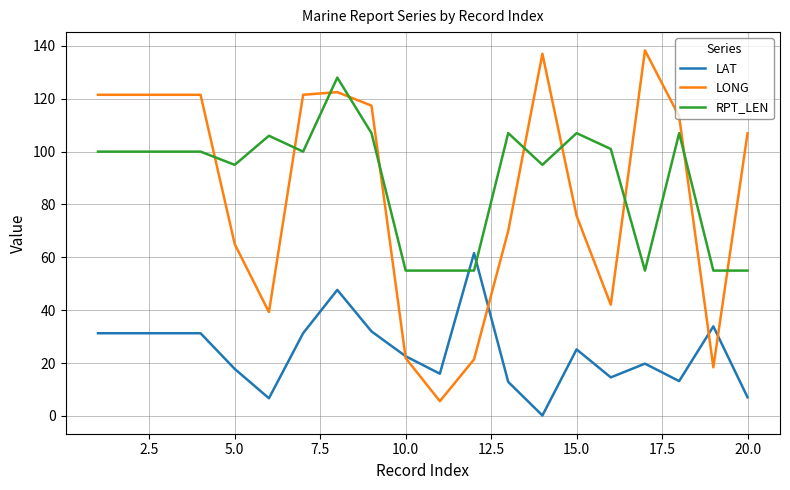

Which series has the widest spread of values?

LONG